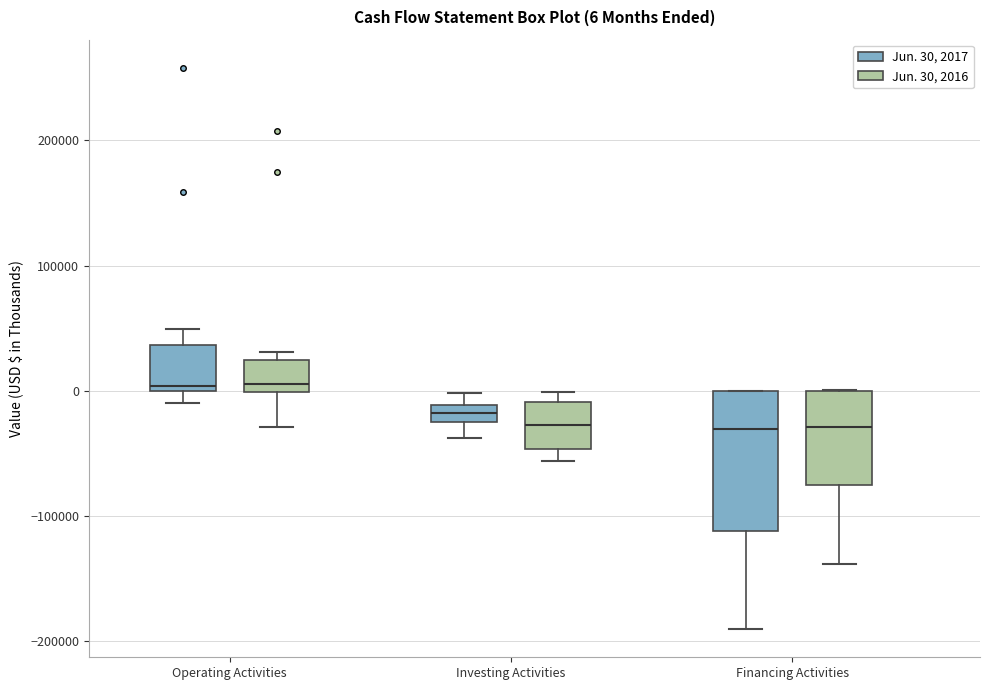

Which box is the tallest, from its lower edge to its upper edge?

Financing Activities (Jun. 30, 2017)